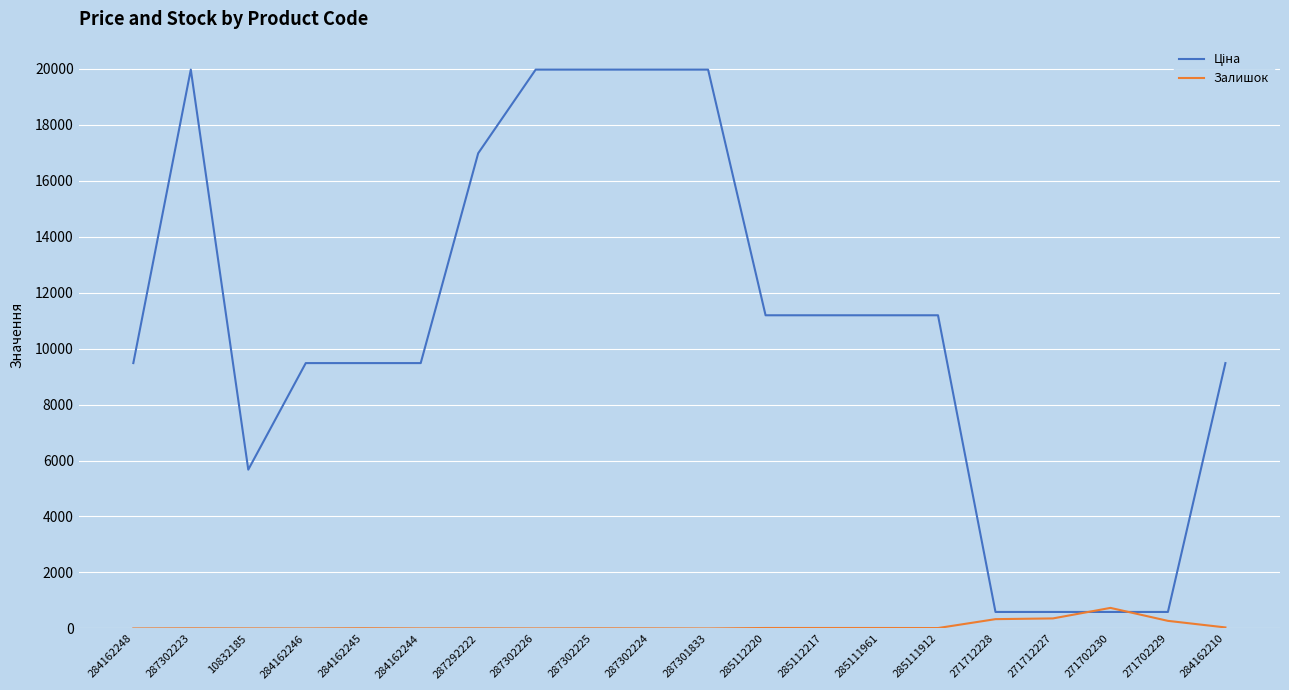

The Залишок series shows 37.0 at 284162210. True or false?

True